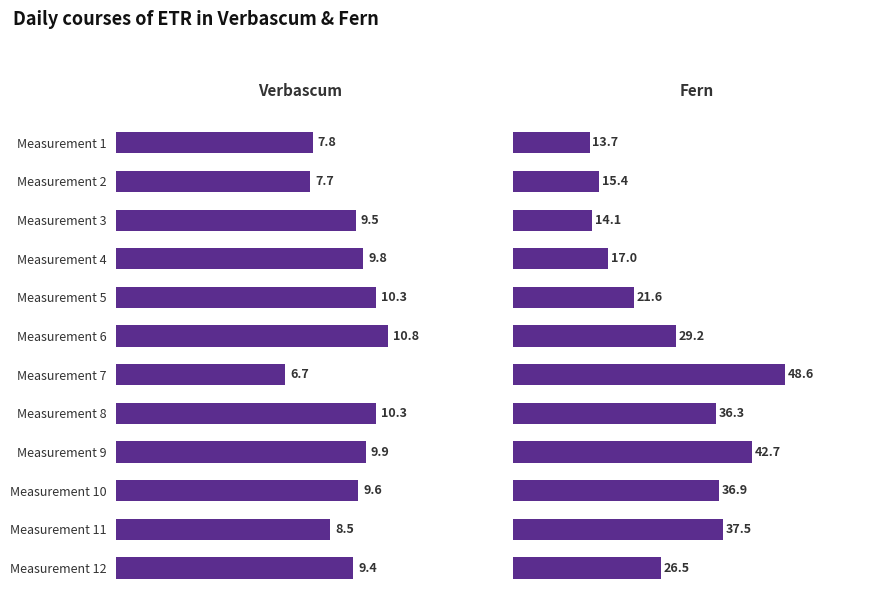

What is the value of the Verbascum (1:ETR) bar at the 3rd from the left?

9.5